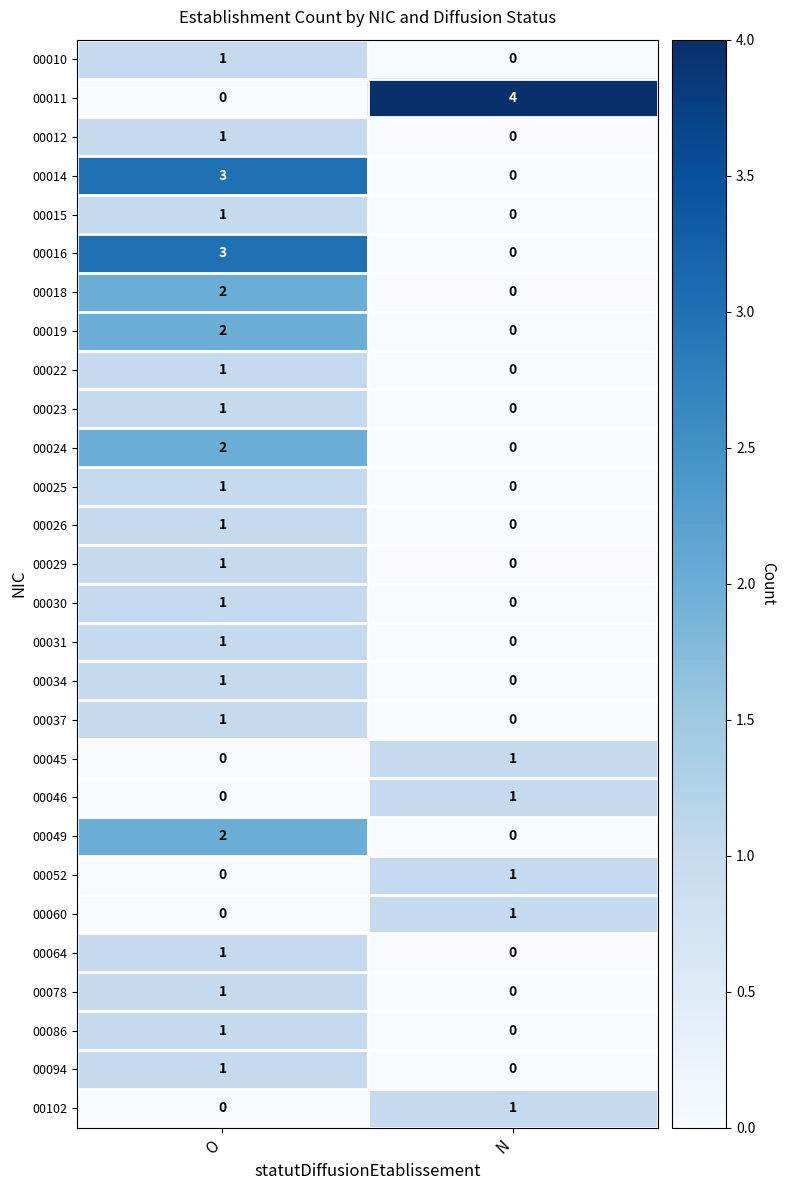

Between O and N, which series saw the biggest shift?

00011